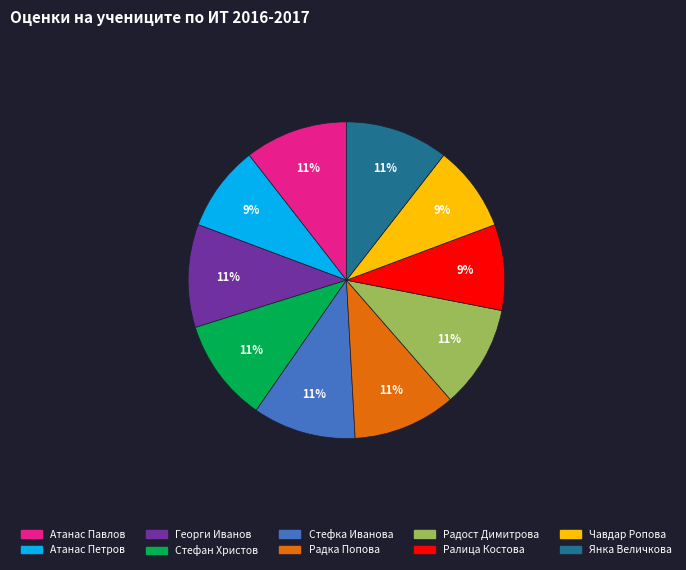

Is there a majority slice in this chart?

No